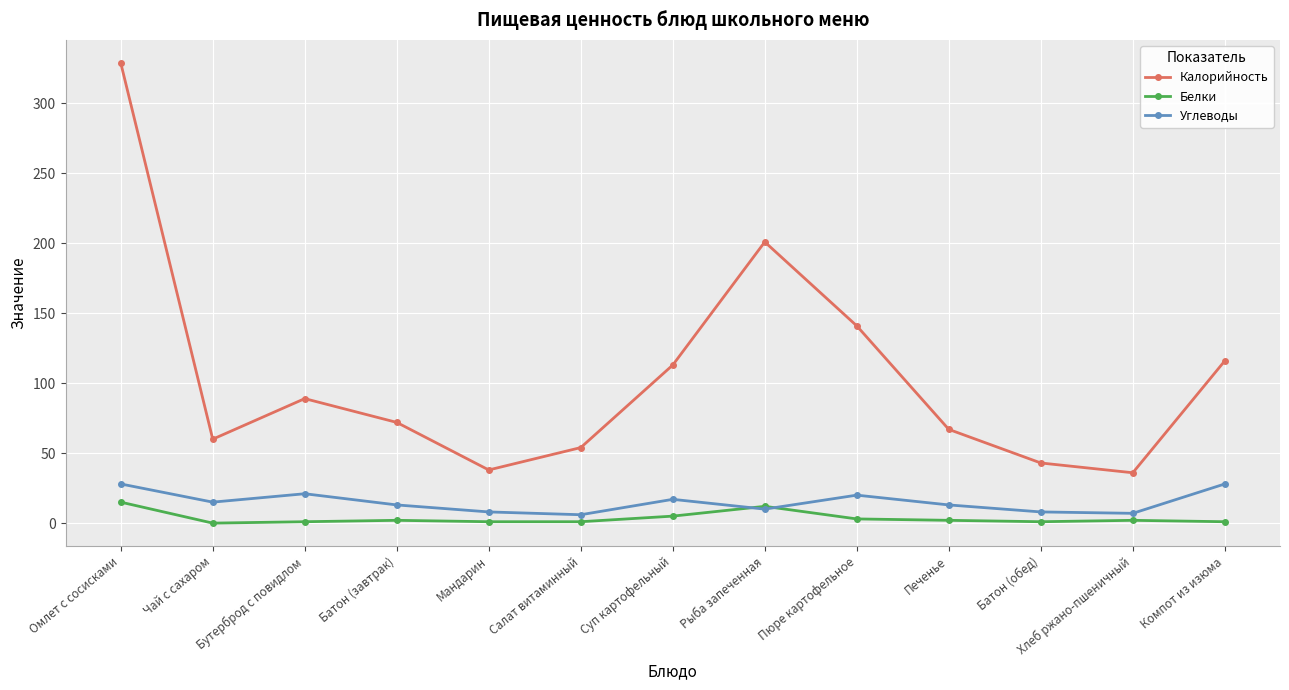

True or false: Калорийность and Углеводы cross at least once.

False